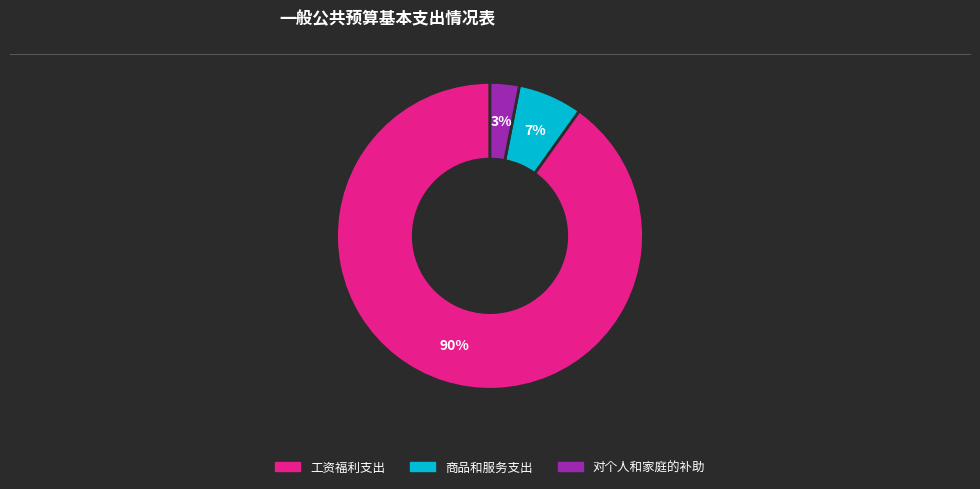

To the nearest percent, what portion does 商品和服务支出 represent?

7%